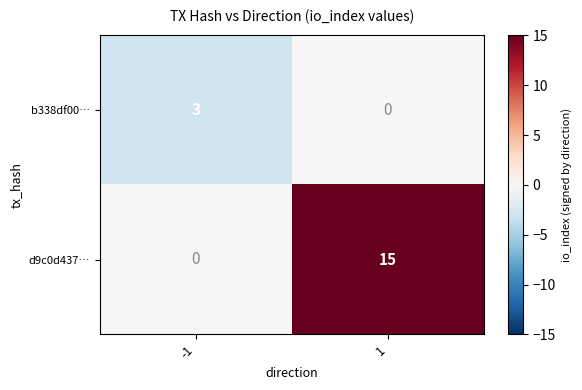

What is the difference between the maximum and minimum values in the d9c0d437… series?

15